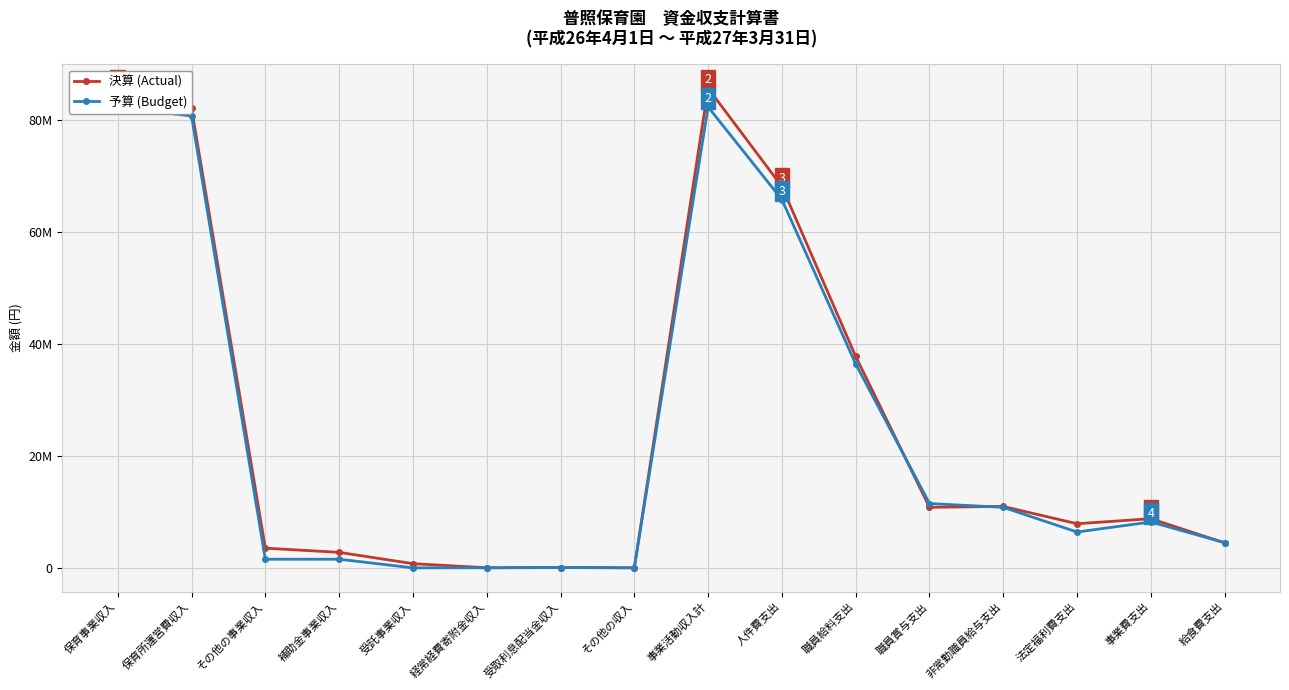

Between 職員賞与支出 and 非常勤職員給与支出, which series saw the biggest shift?

予算 (Budget)